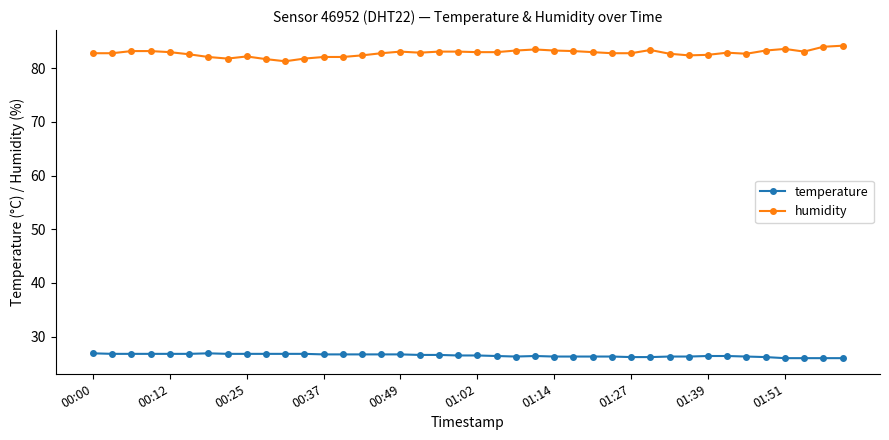

What is the value of the temperature point at the 8th from the left?

26.8